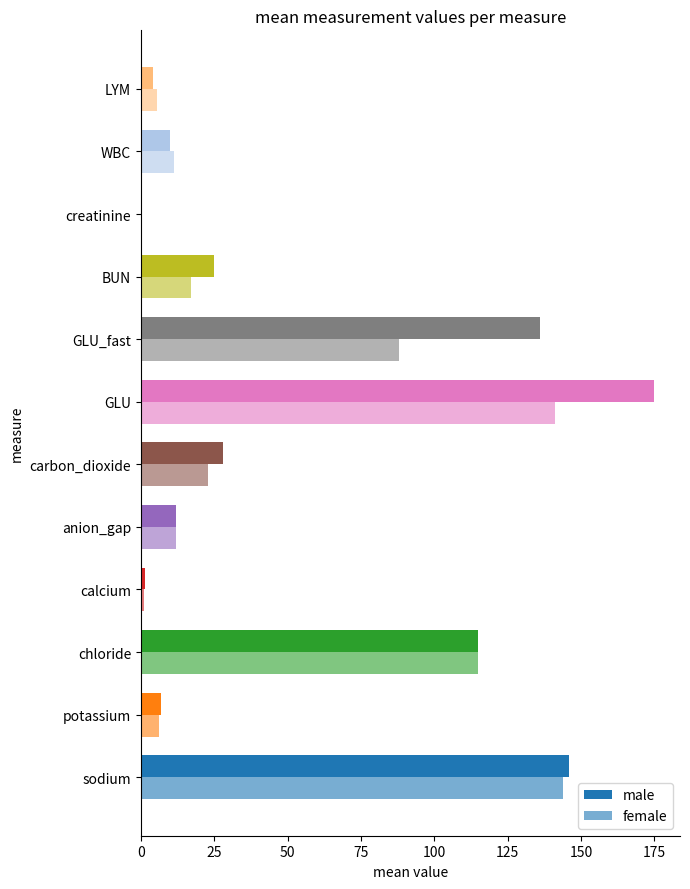

How many data points does each series have?

12